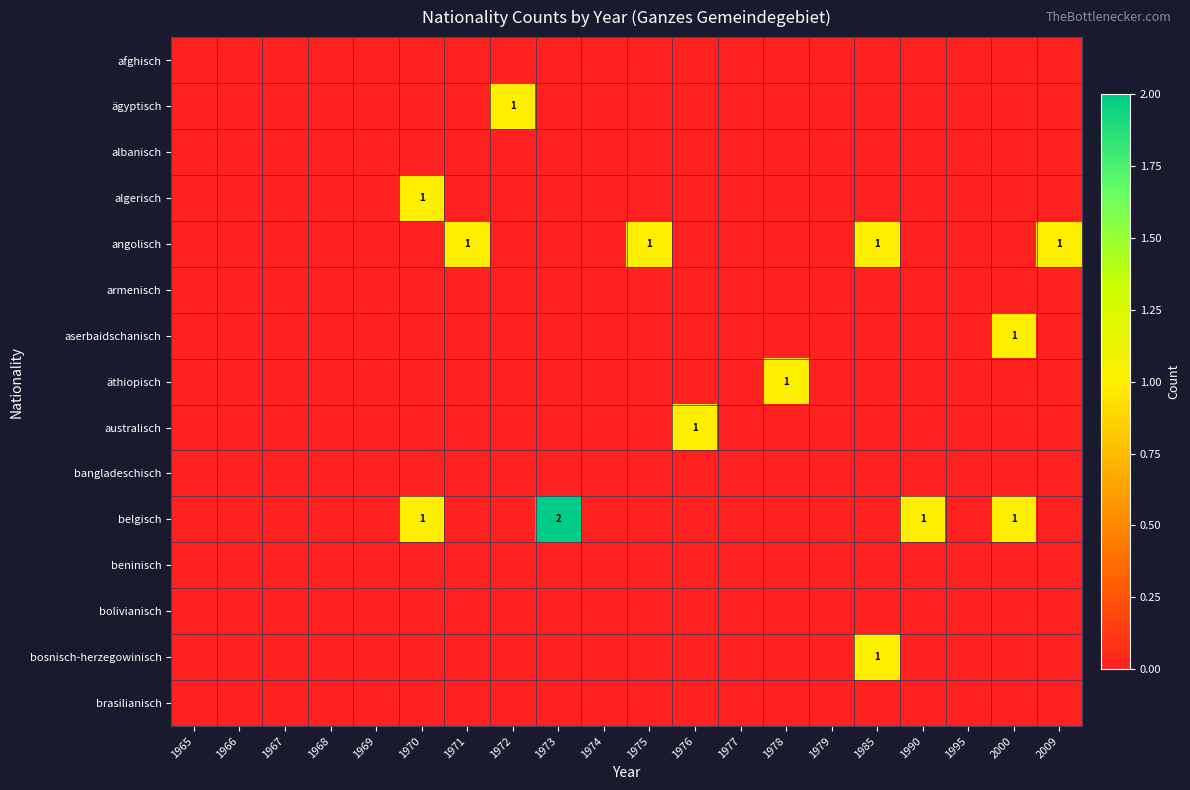

Rank the categories by albanisch value from lowest to highest.

1965, 1966, 1967, 1968, 1969, 1970, 1971, 1972, 1973, 1974, 1975, 1976, 1977, 1978, 1979, 1985, 1990, 1995, 2000, 2009